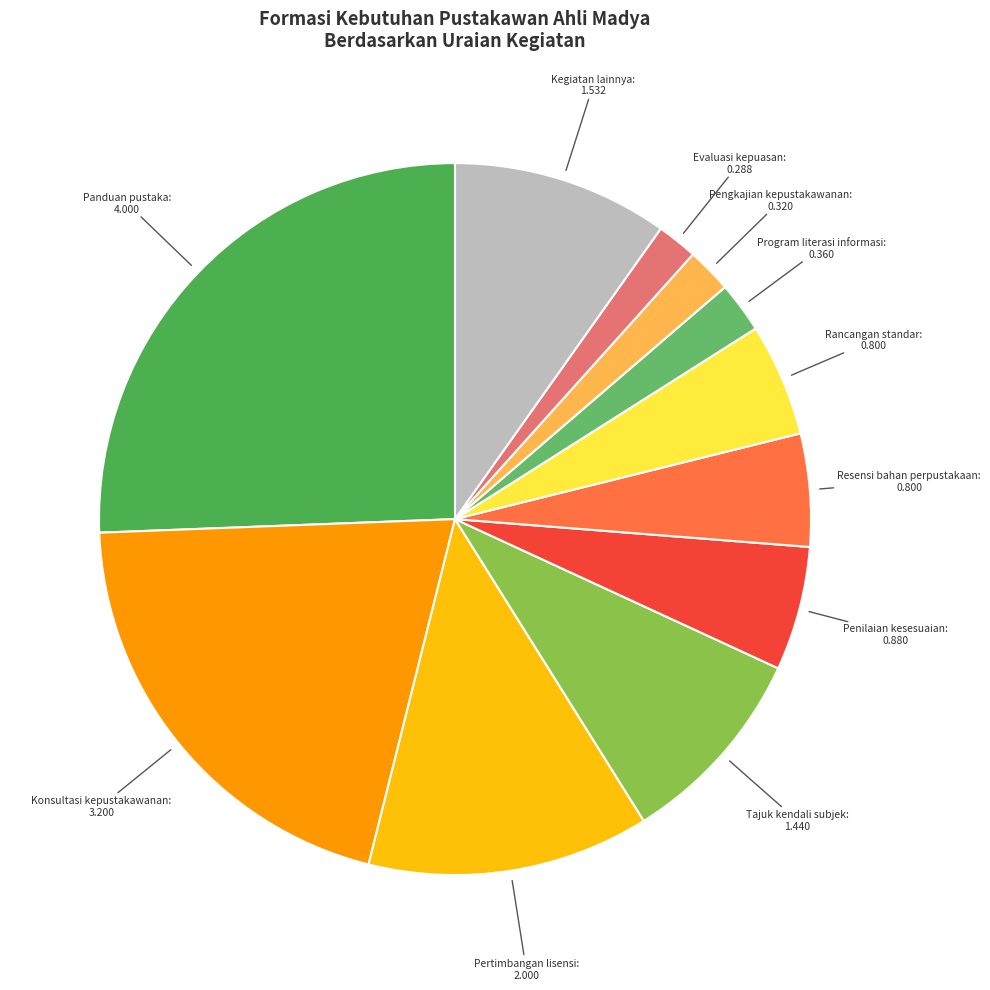

How many slices are in this pie chart?

11